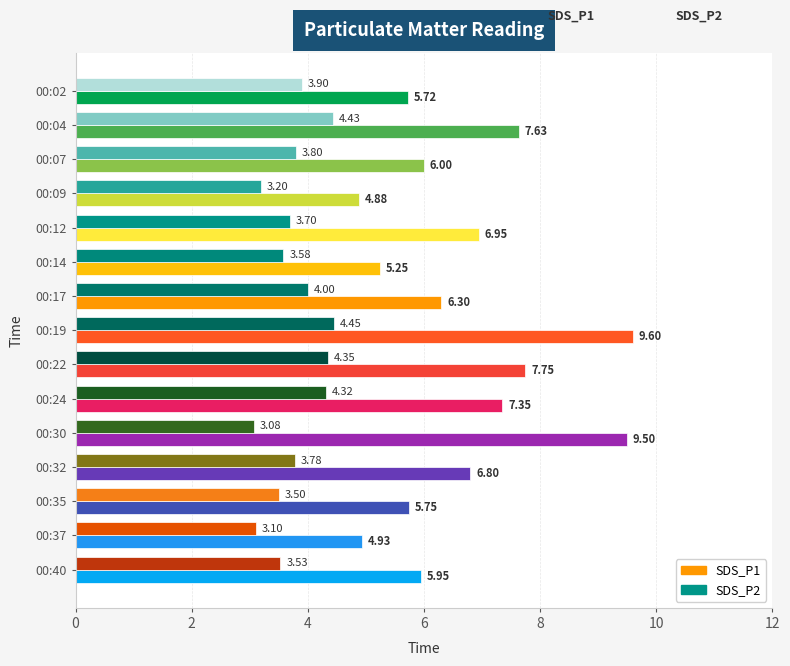

What is the difference between the maximum and minimum values in the SDS_P2 series?

1.4